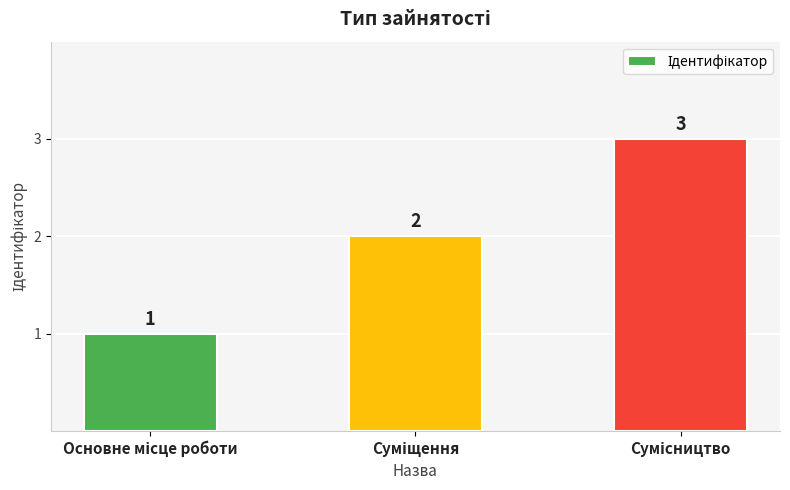

What is the value of the 1st bar from the left?

1